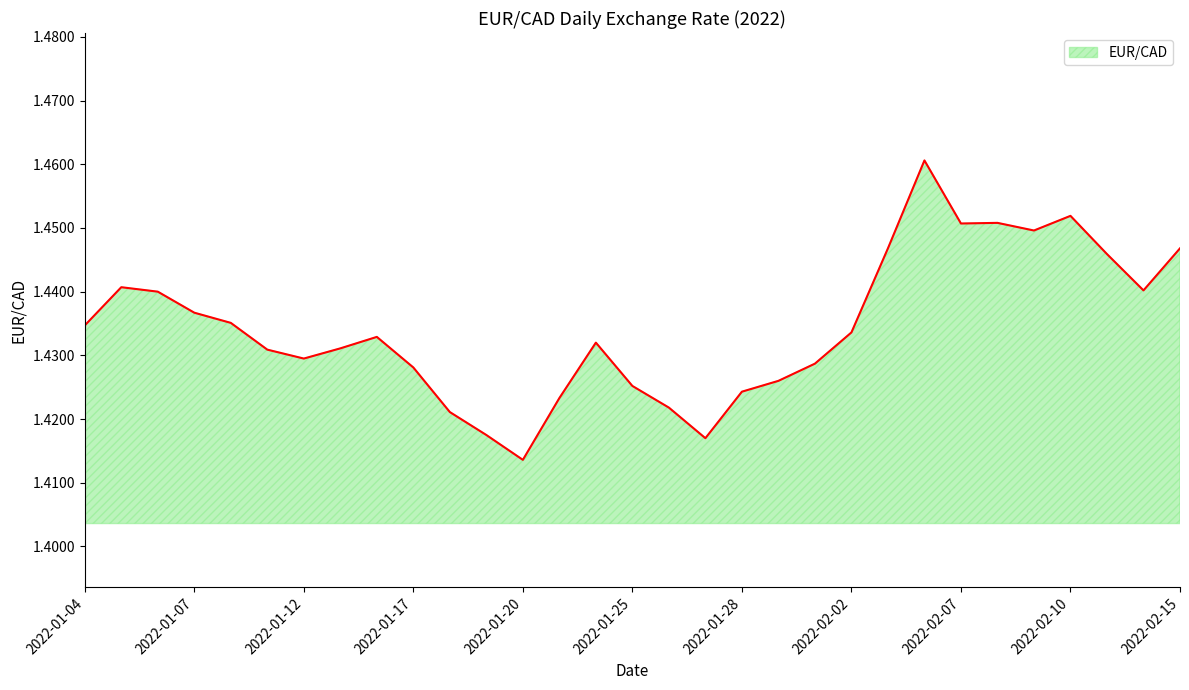

At which label is the value closest to 1?

2022-01-20